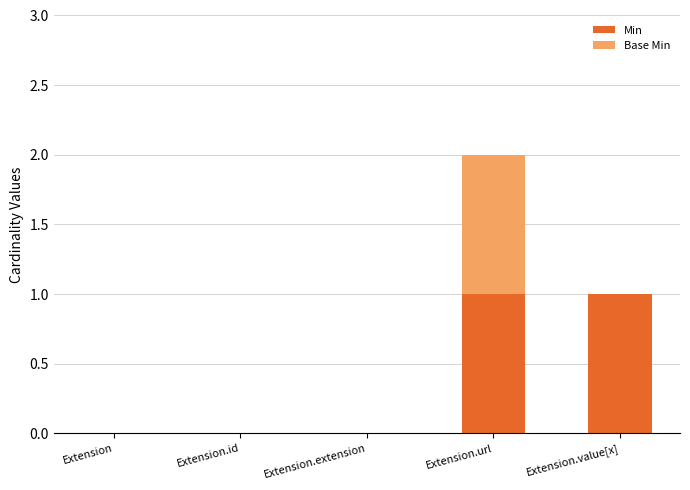

Are the bars horizontal?

No